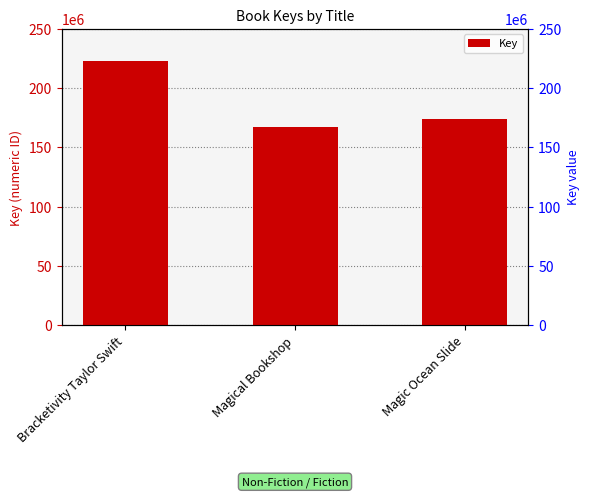

What is the change in value from Magical Bookshop to Magic Ocean Slide?

+6682711